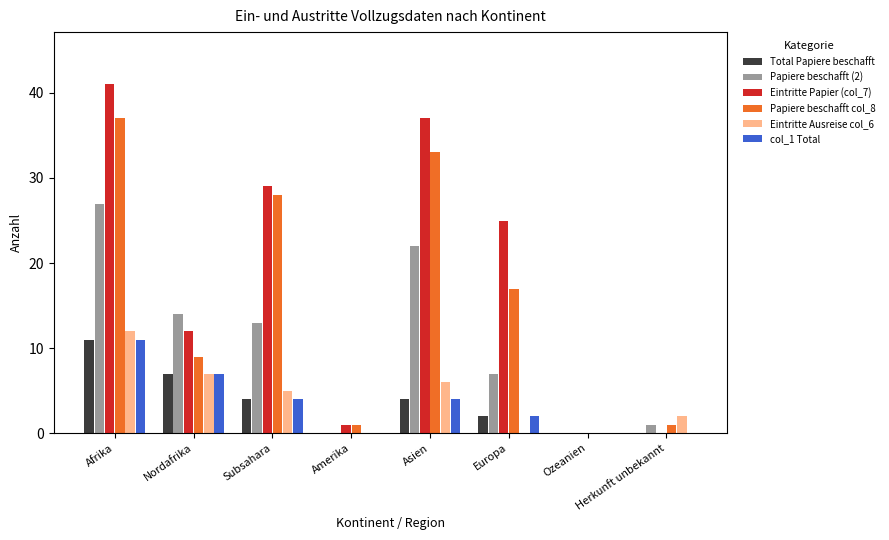

Reading left to right, list all the values displayed in this chart.

Total Papiere beschafft: 11	7	4	0	4	2	0	0
Papiere beschafft (2): 27	14	13	0	22	7	0	1
Eintritte Papier (col_7): 41	12	29	1	37	25	0	0
Papiere beschafft col_8: 37	9	28	1	33	17	0	1
Eintritte Ausreise col_6: 12	7	5	0	6	0	0	2
col_1 Total: 11	7	4	0	4	2	0	0